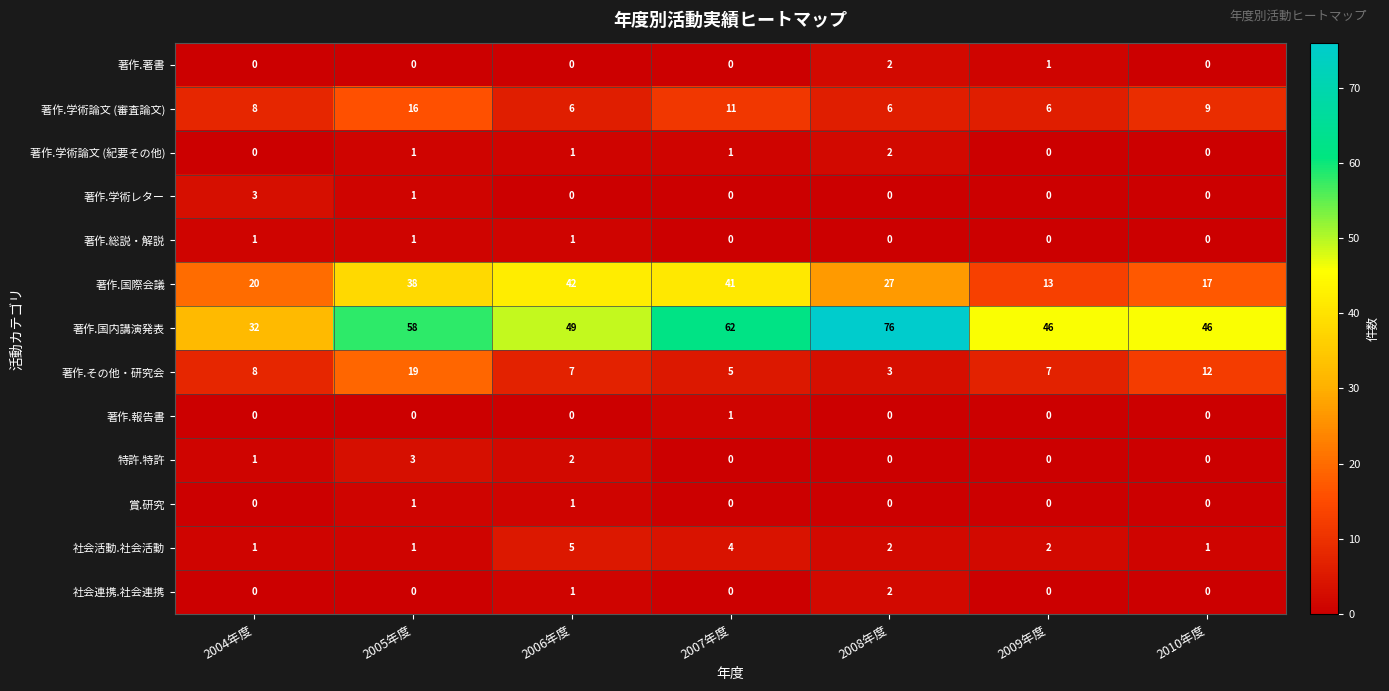

Which series has the largest total across all categories?

著作.国内講演発表